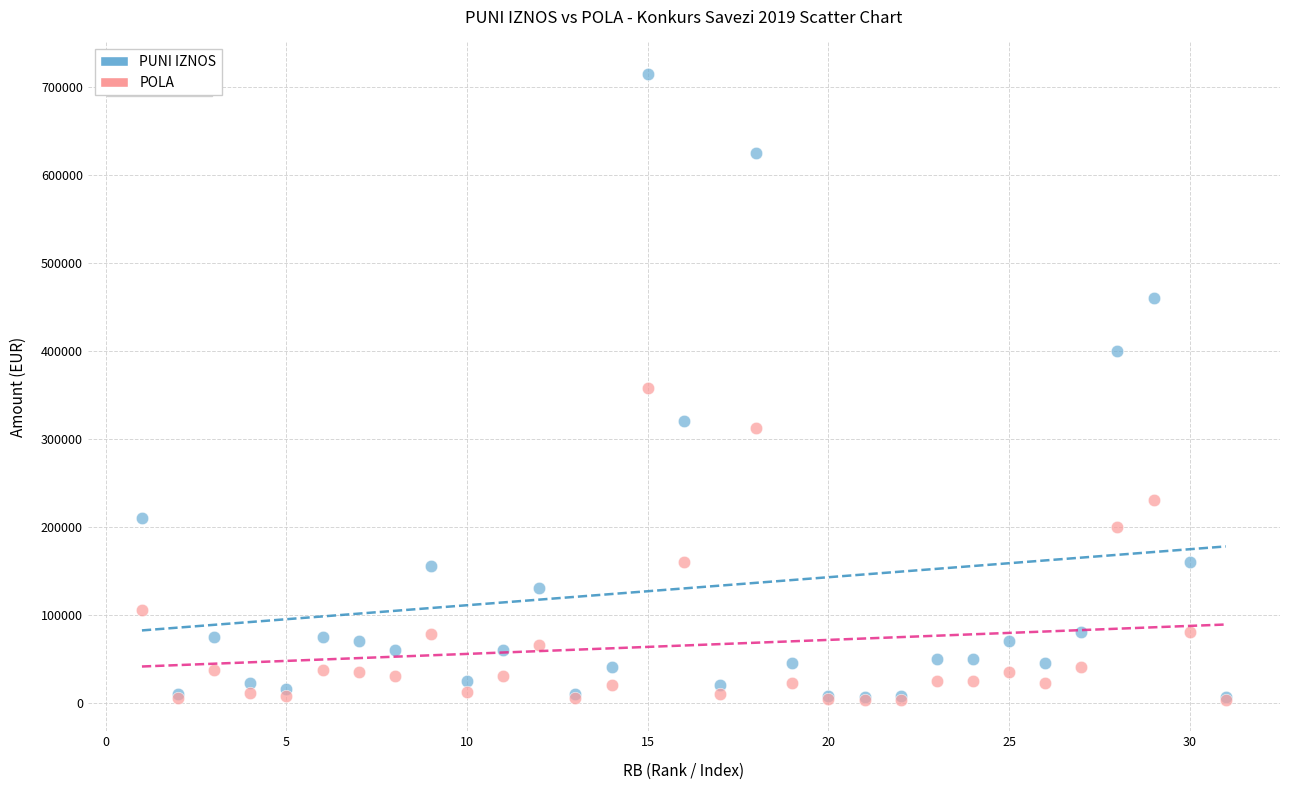

What are all the series names shown in the legend?

PUNI IZNOS, POLA